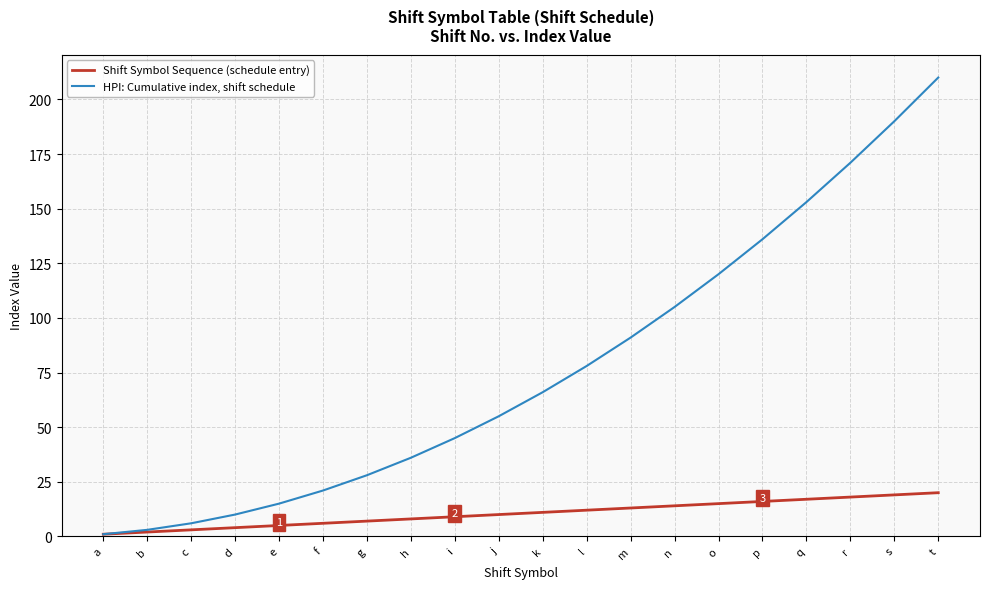

Between h and s, which series saw the biggest shift?

HPI: Cumulative index, shift schedule